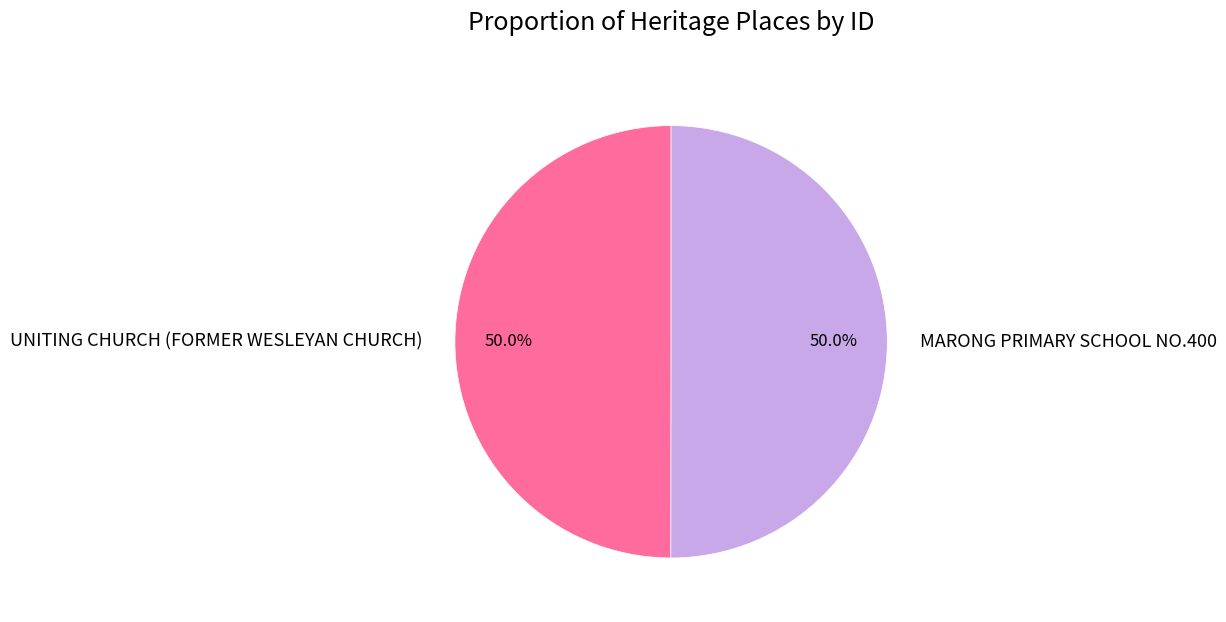

The UNITING CHURCH (FORMER WESLEYAN CHURCH) slice represents 50% of the pie. True or false?

True